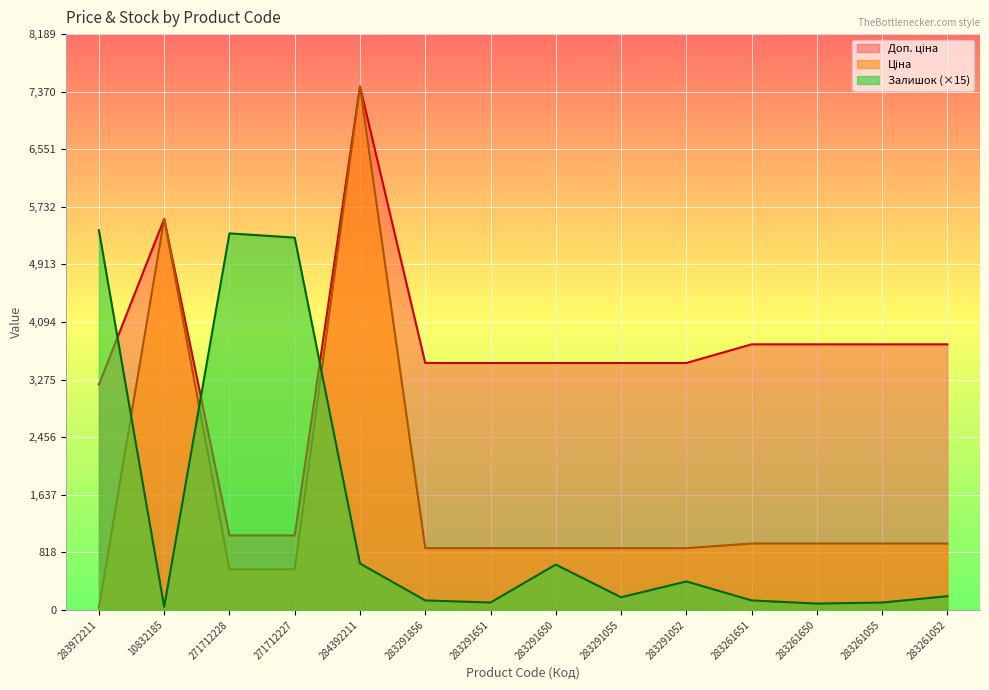

Which label corresponds to the largest value in the chart?

284392211